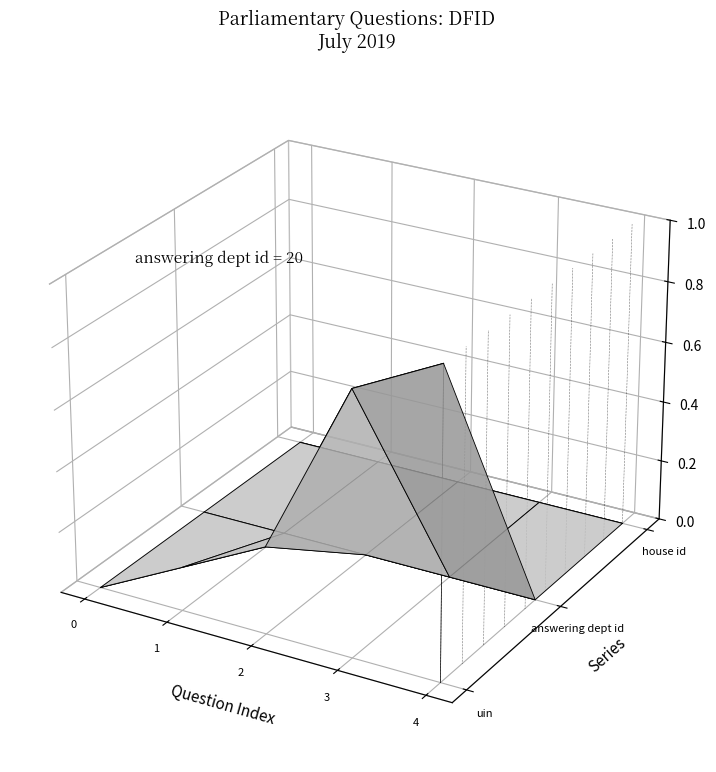

Is it true that uin equals -0.0 at 0?

True